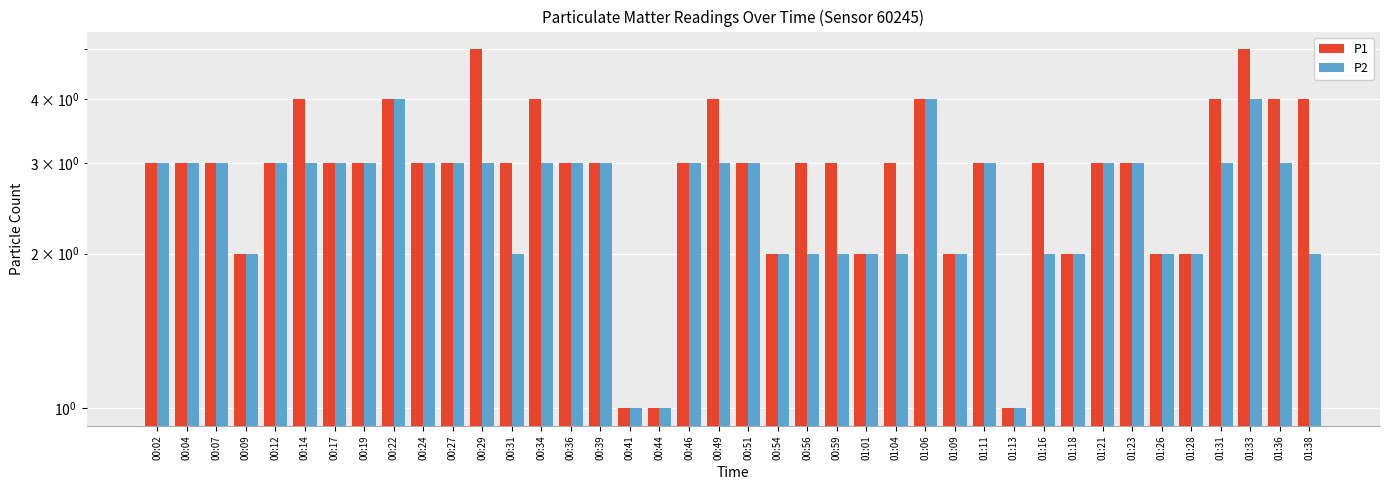

At 00:17, list the series in order from smallest to largest.

P1, P2